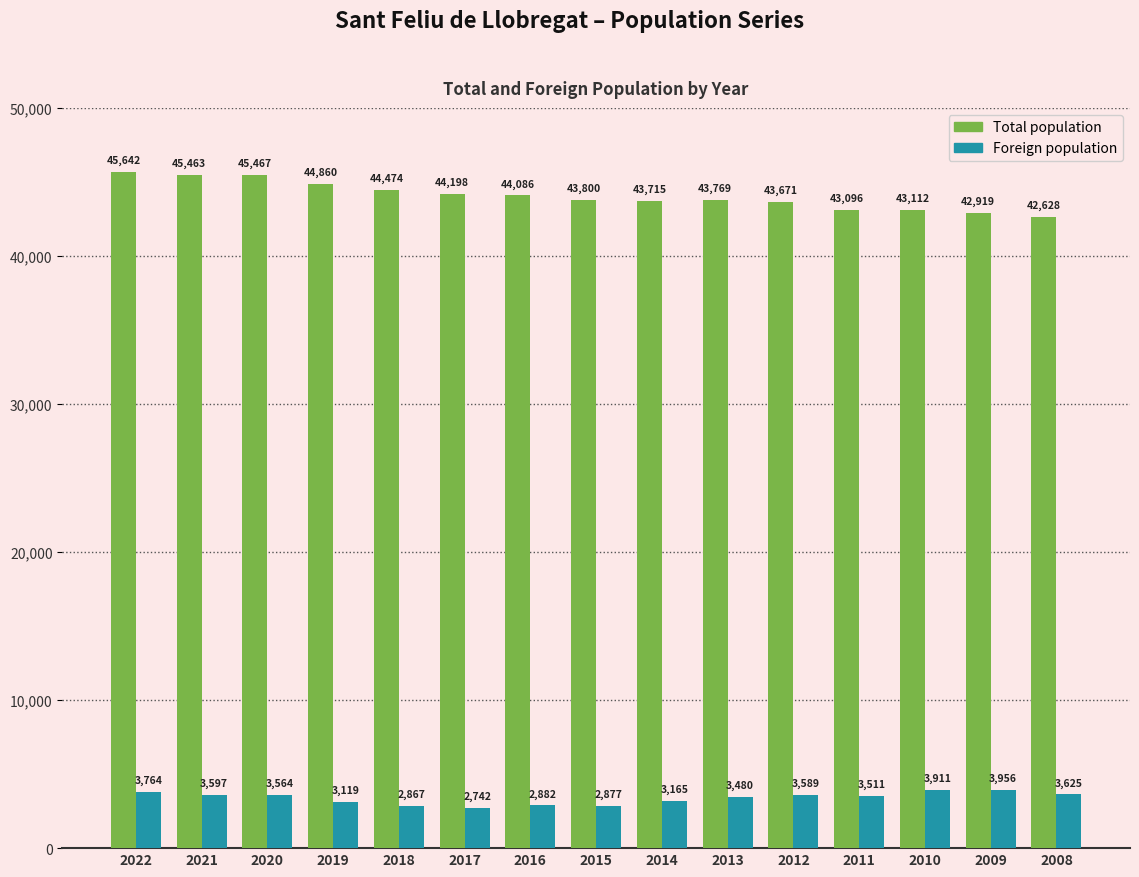

How many data points in Total population are less than 43800?

7